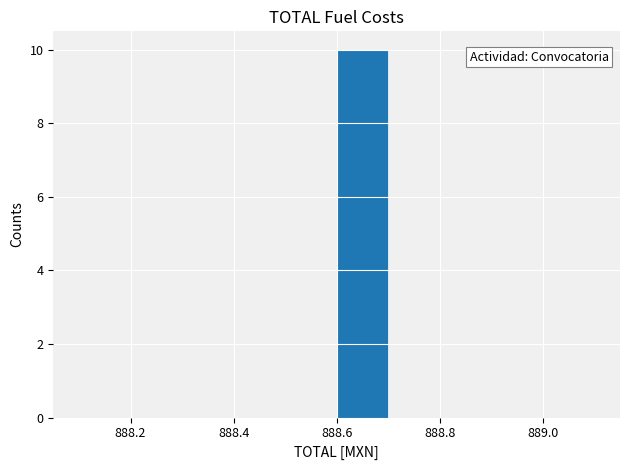

Reading left to right, list every bar in this chart as the range it spans on the x-axis followed by its height. The values are not printed on the chart, so give them approximately, as read against the axis.

888.1 to 888.2: 0
888.2 to 888.3: 0
888.3 to 888.4: 0
888.4 to 888.5: 0
888.5 to 888.6: 0
888.6 to 888.7: 10
888.7 to 888.8: 0
888.8 to 888.9: 0
888.9 to 889.0: 0
889.0 to 889.1: 0